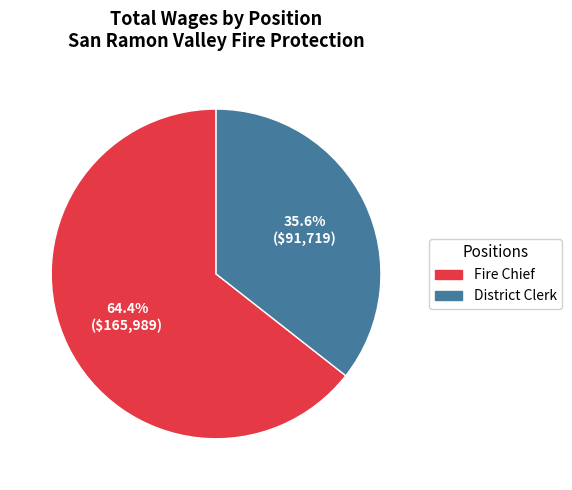

Is District Clerk the majority of the pie?

No